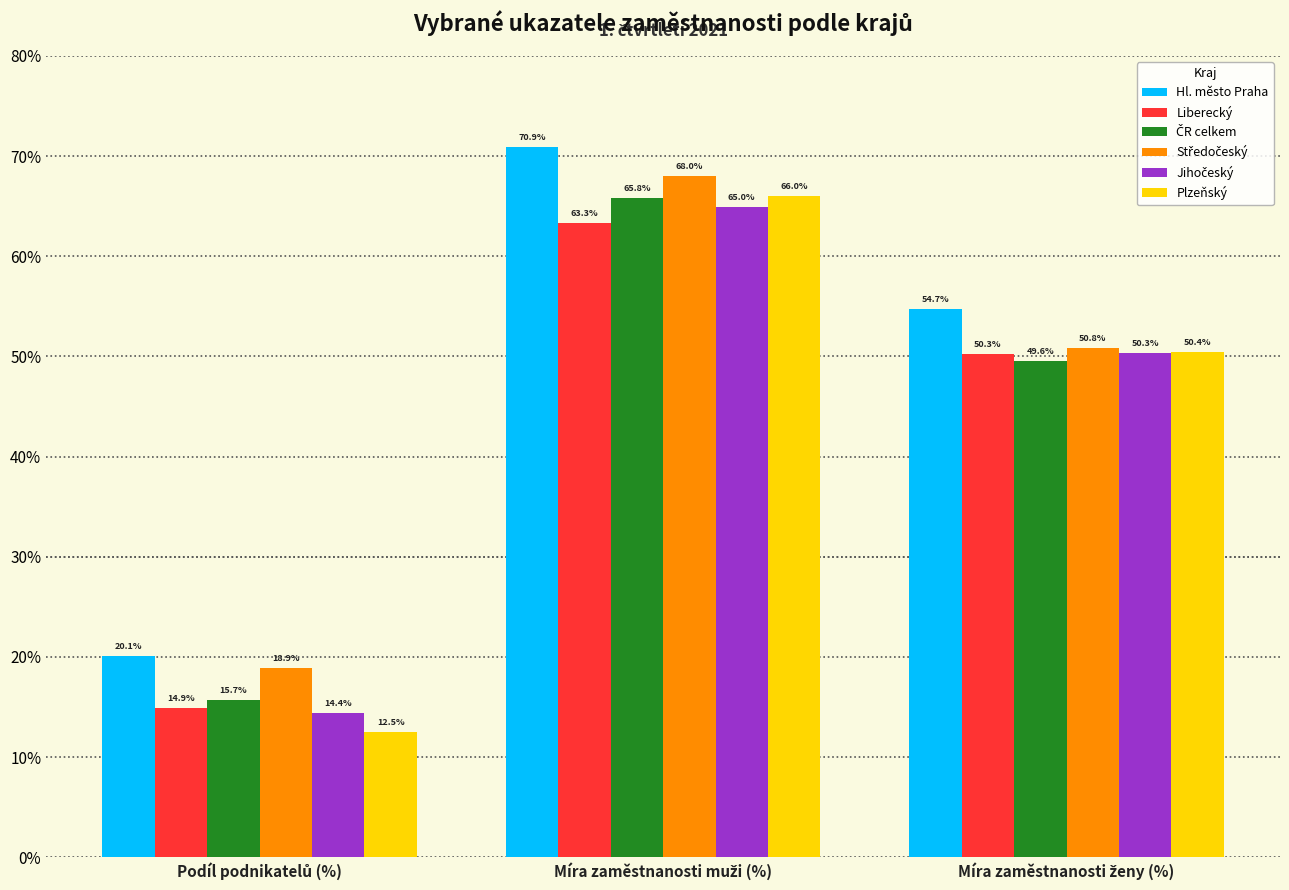

What is the maximum value for Plzeňský?

66.0